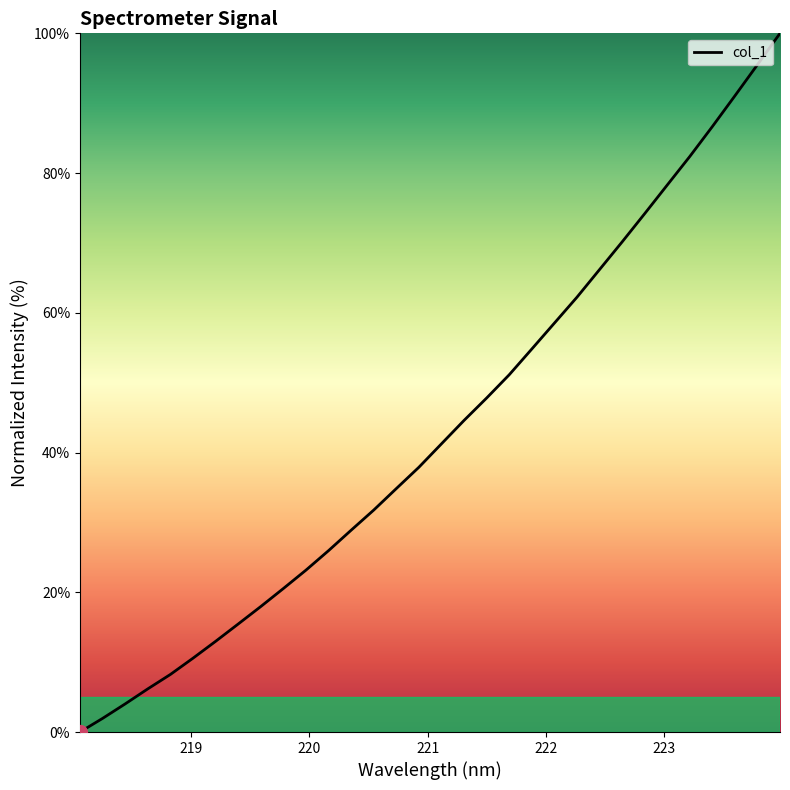

What is the maximum value shown in the chart?

100.0